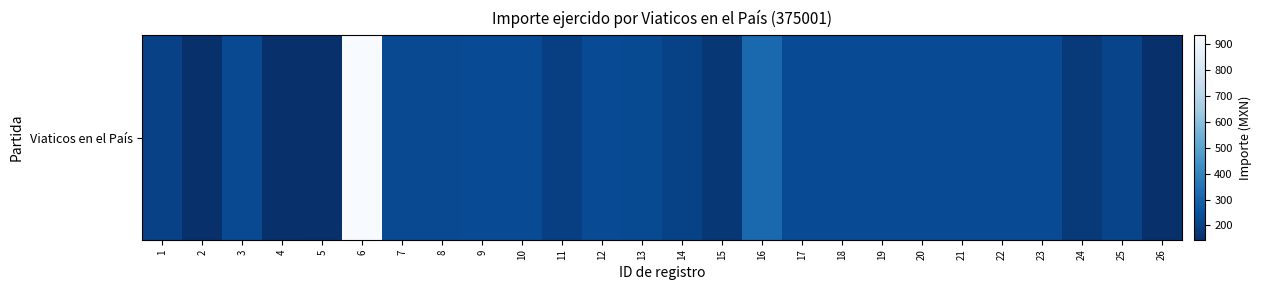

Reading right to left, extract all data points from this chart.

26=150.0	25=207.0	24=173.0	23=230.0	22=230.0	21=230.0	20=230.0	19=230.0	18=230.0	17=230.0	16=315.0	15=168.0	14=202.0	13=226.0	12=230.0	11=194.0	10=230.0	9=230.0	8=225.0	7=225.0	6=935.0	5=149.0	4=145.0	3=225.0	2=149.0	1=198.0